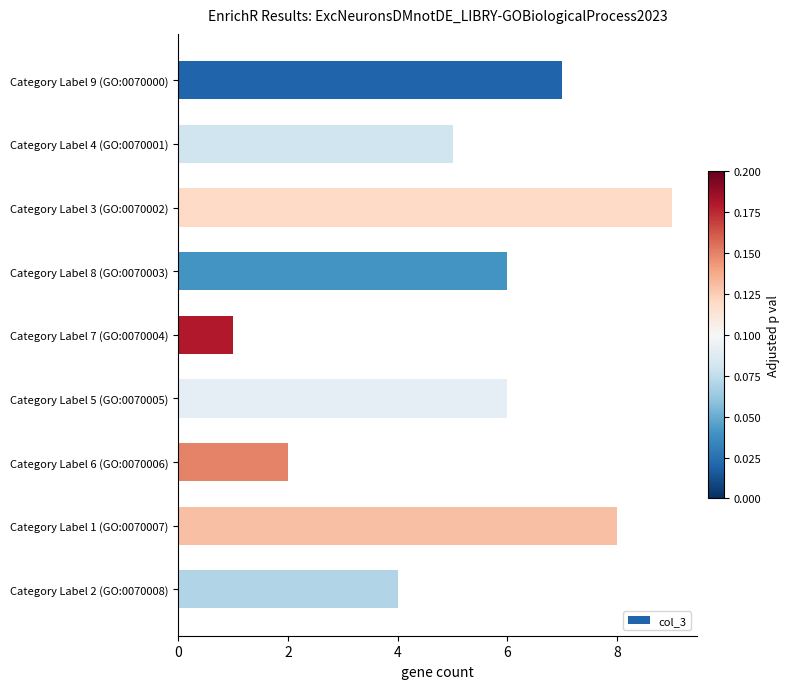

What is the ratio of the value at Category Label 4 (GO:0070001) to the value at Category Label 7 (GO:0070004)?

5.0